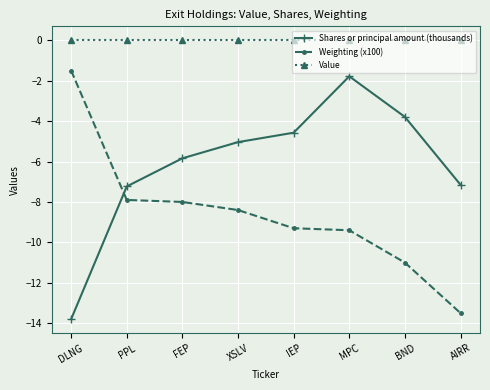

Which category has the lowest value in the Shares or principal amount (thousands) series?

DLNG